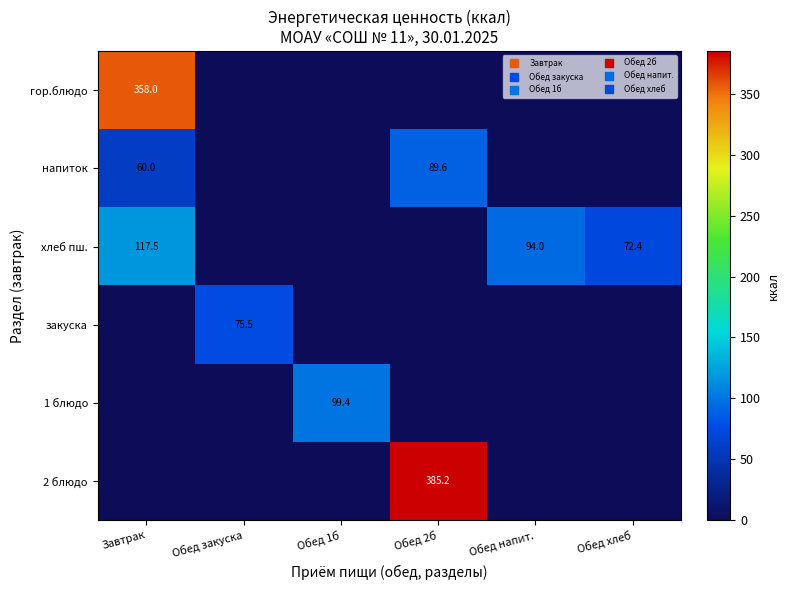

What is the maximum value shown in the chart?

385.2